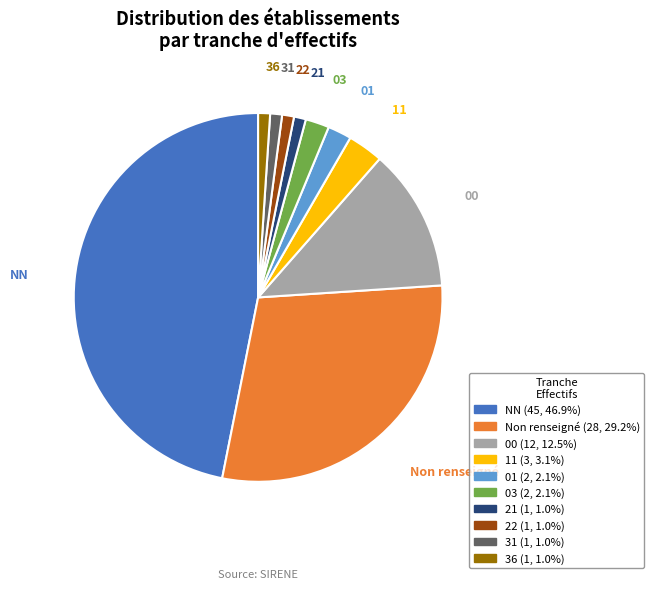

Is there any slice that represents more than half of the pie?

No